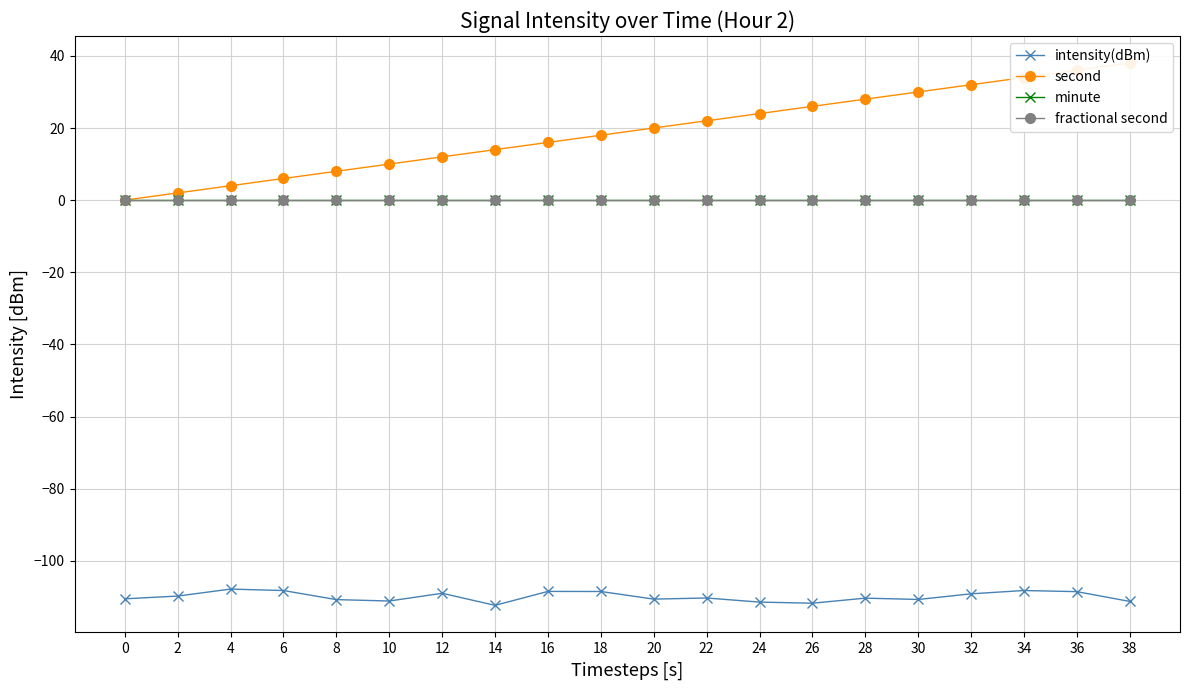

Is the value of fractional second at 16 greater than the value of intensity(dBm) at 2?

Yes